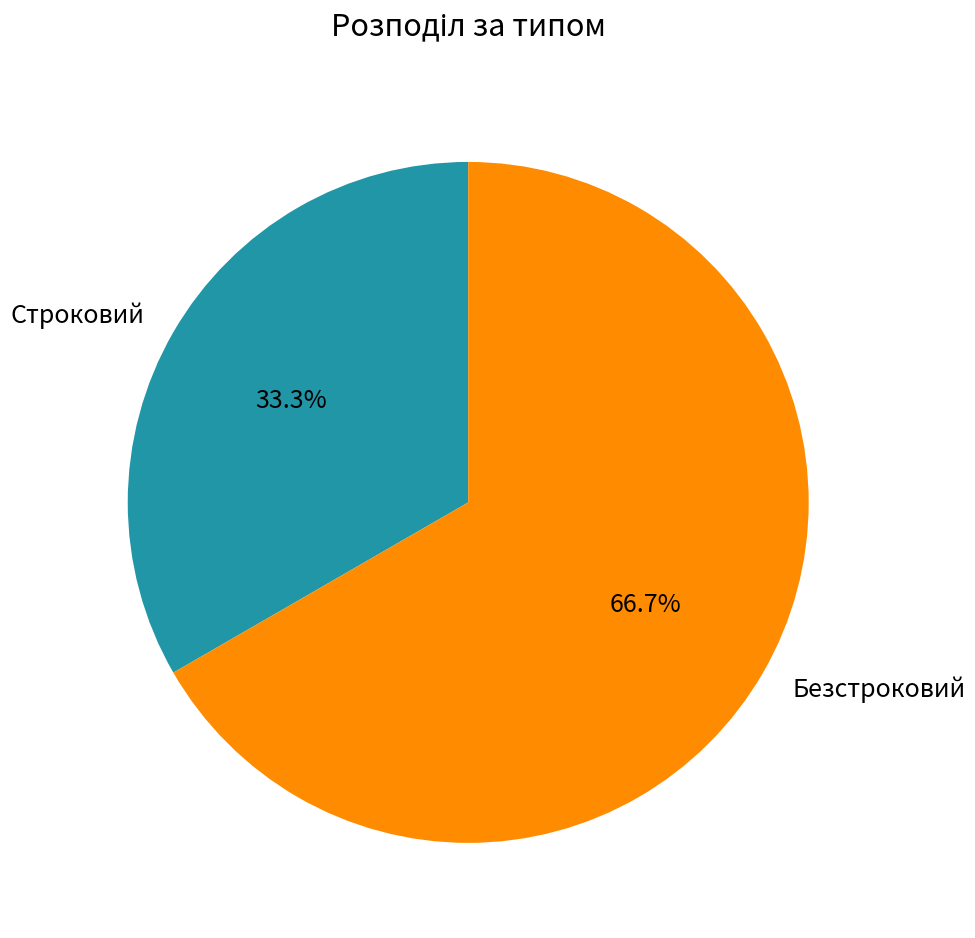

To the nearest percent, what portion does Строковий represent?

33%